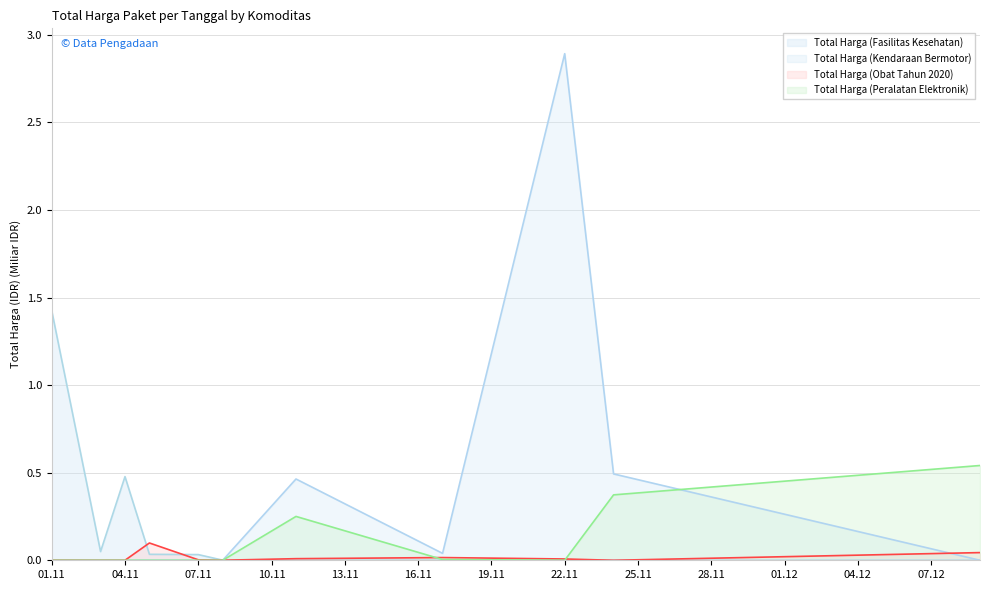

Between 2021-11-17 and 2021-11-11, which is larger?

2021-11-17